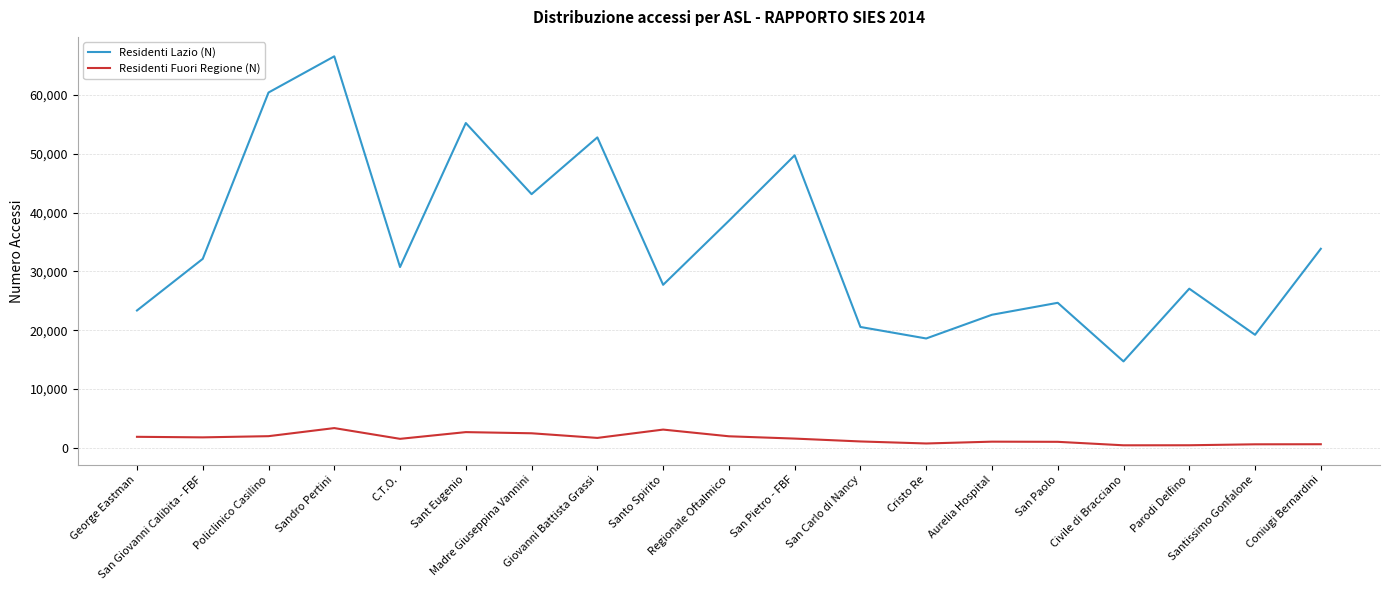

Count the number of categories in the chart.

19